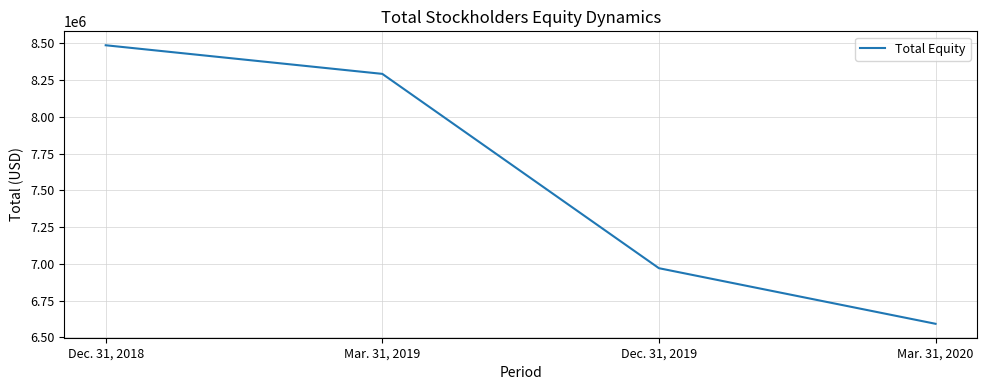

The value at Dec. 31, 2019 is 6970743. True or false?

True